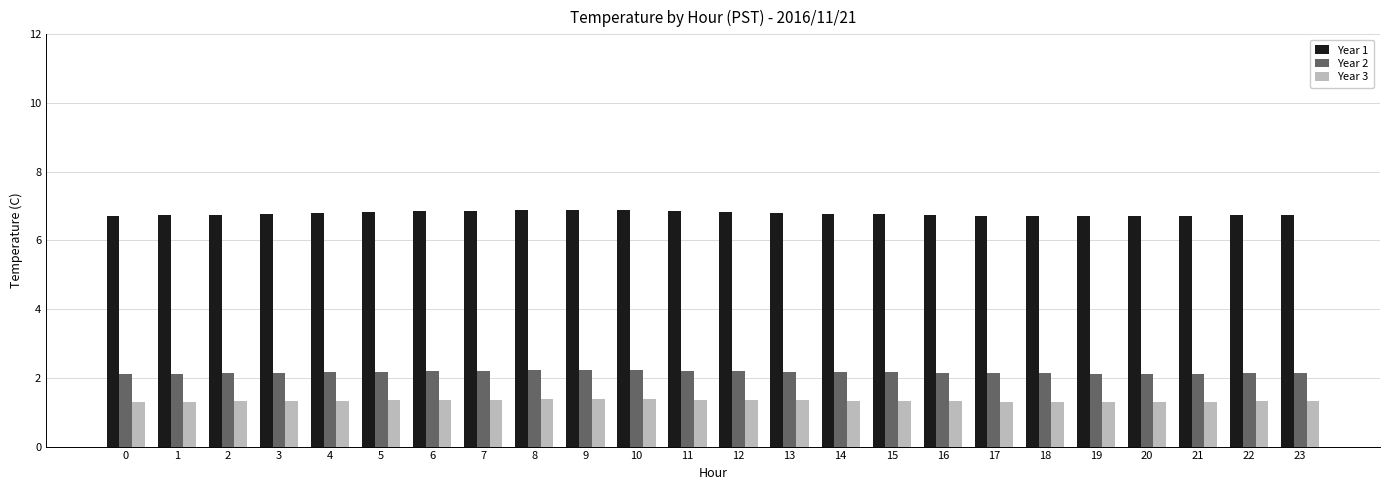

List the series in order of their overall mean, highest first.

Year 1, Year 2, Year 3